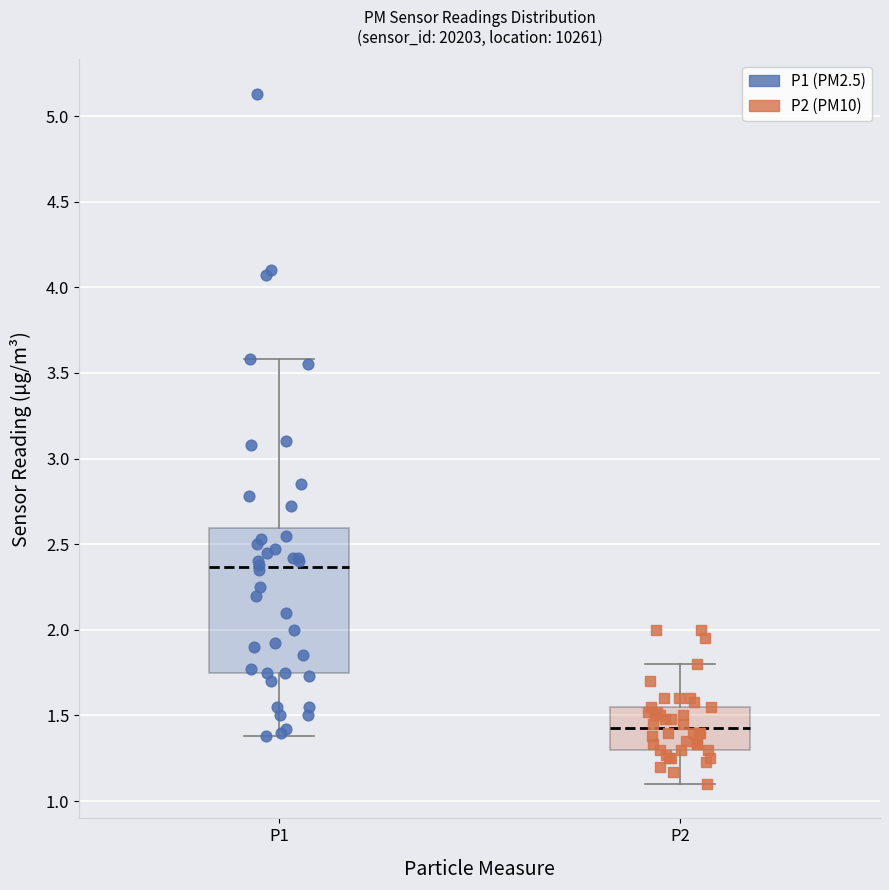

Where does the lower whisker of the box for P2 end on the y-axis? The values are not printed on the chart, so give them approximately, as read against the axis.

1.10